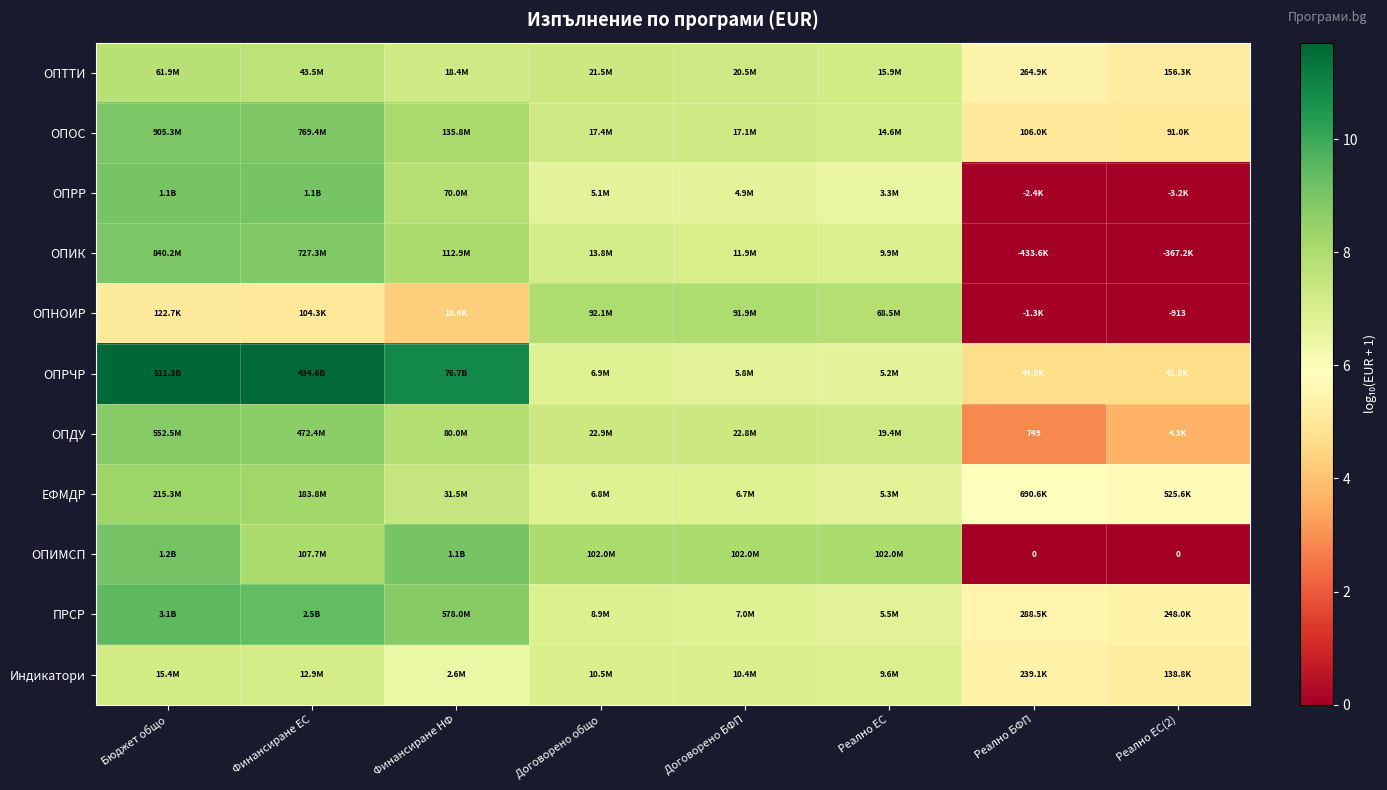

What is the sum of all ОПНОИР values?

38.1